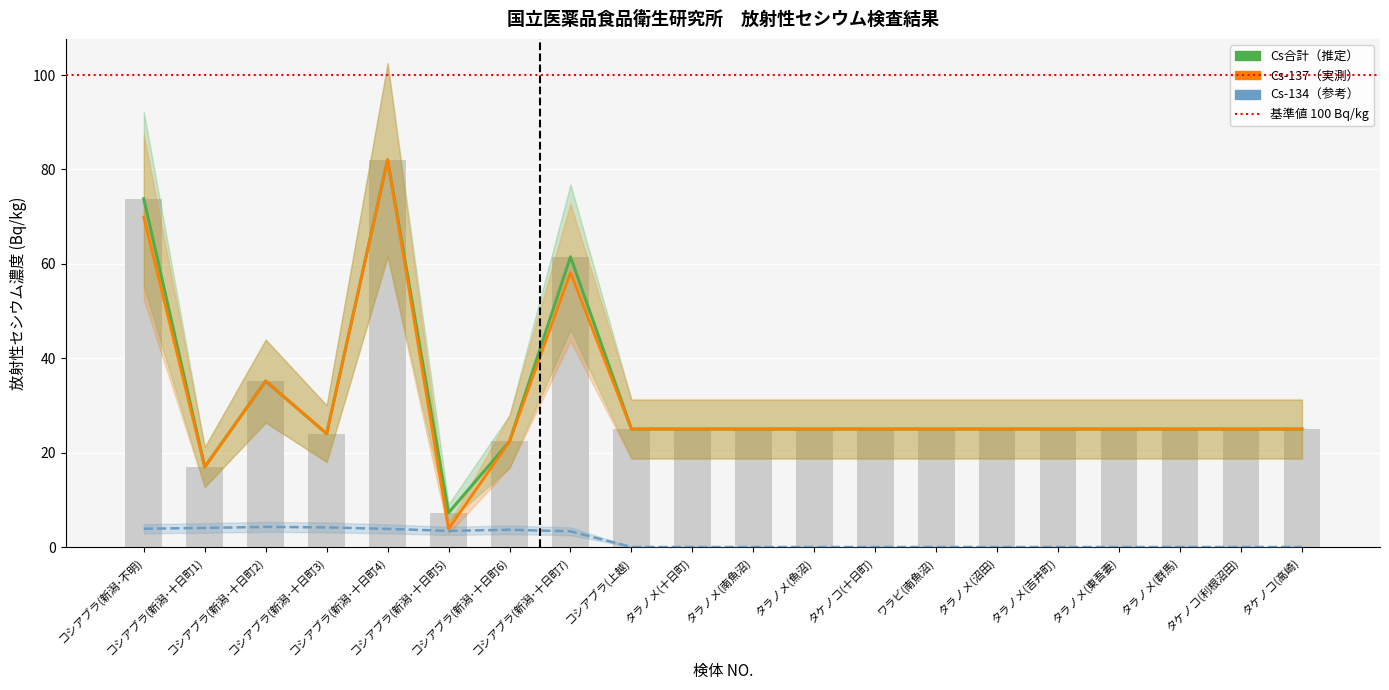

What is the difference between the maximum and minimum values in the Cs-134 series?

4.3